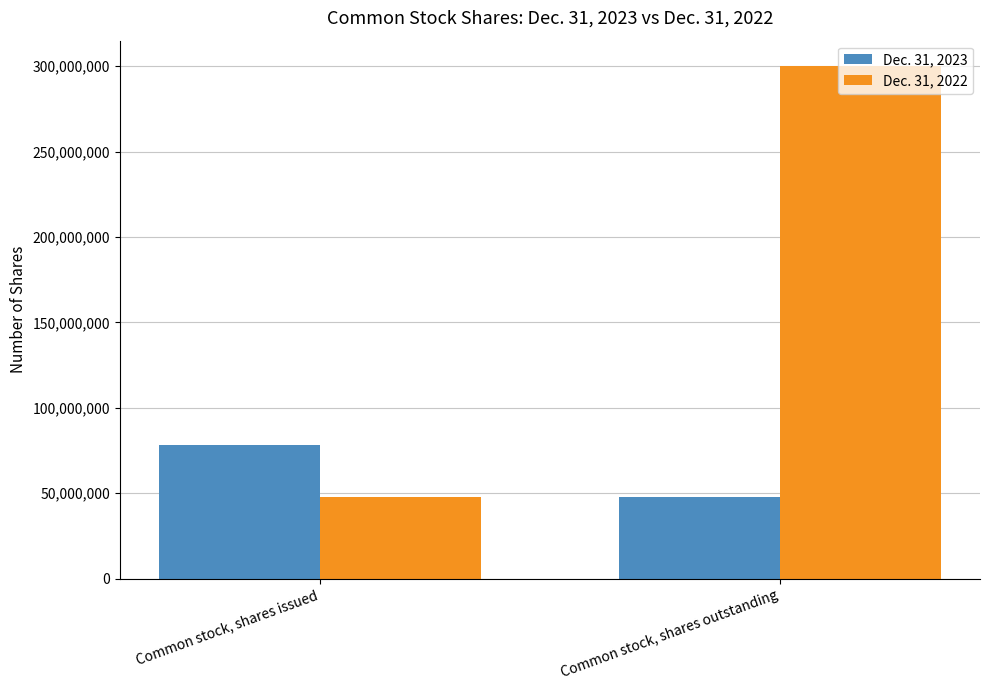

How many bars are there in each group?

2